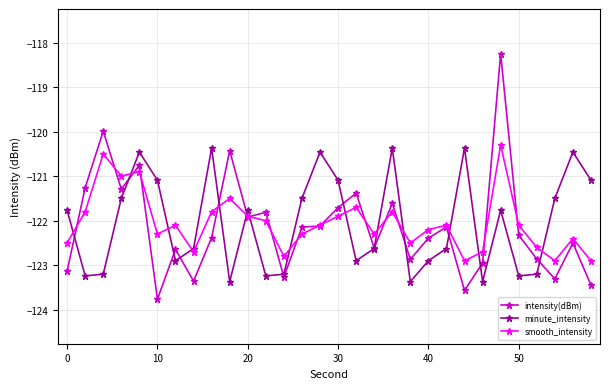

How many data points in intensity(dBm) are above -122?

11